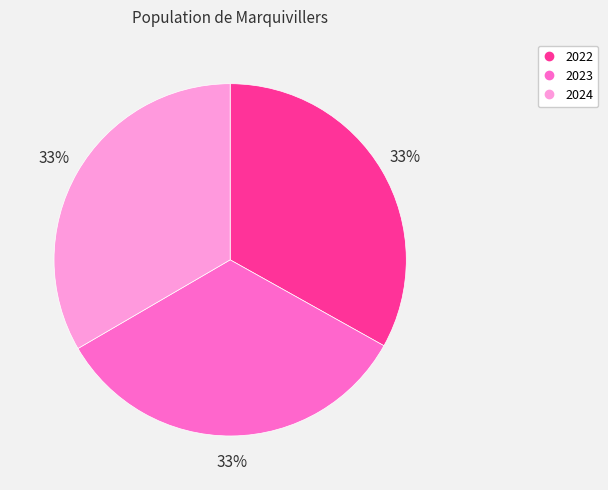

To the nearest percent, what percentage of the pie is 2024?

33%